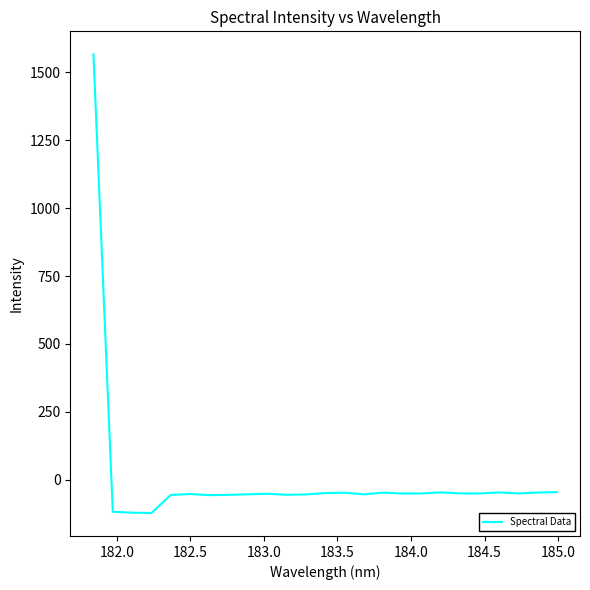

Does the chart have visible grid lines?

No